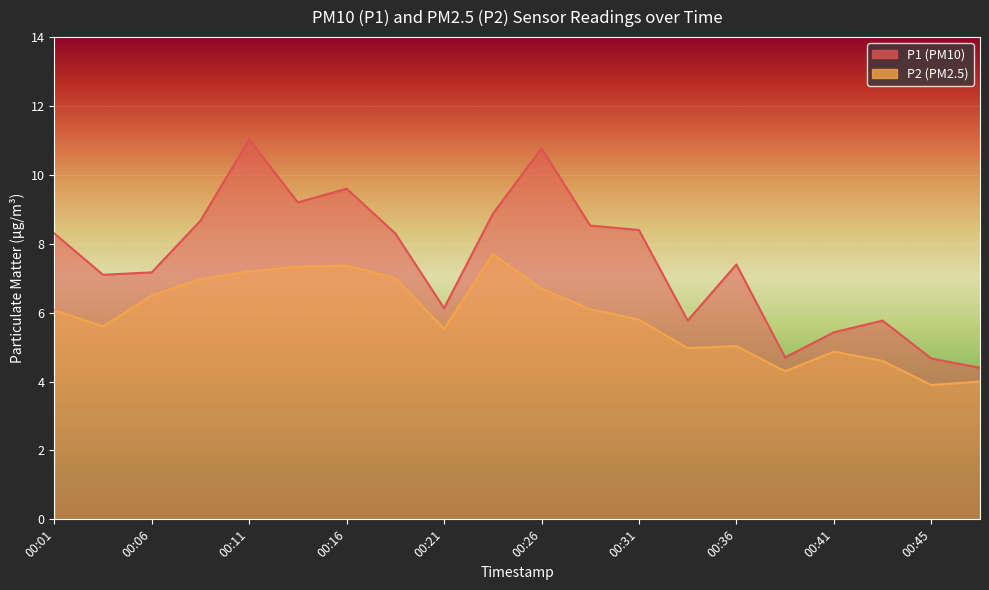

Where is P2 nearest to the value 5?

00:33